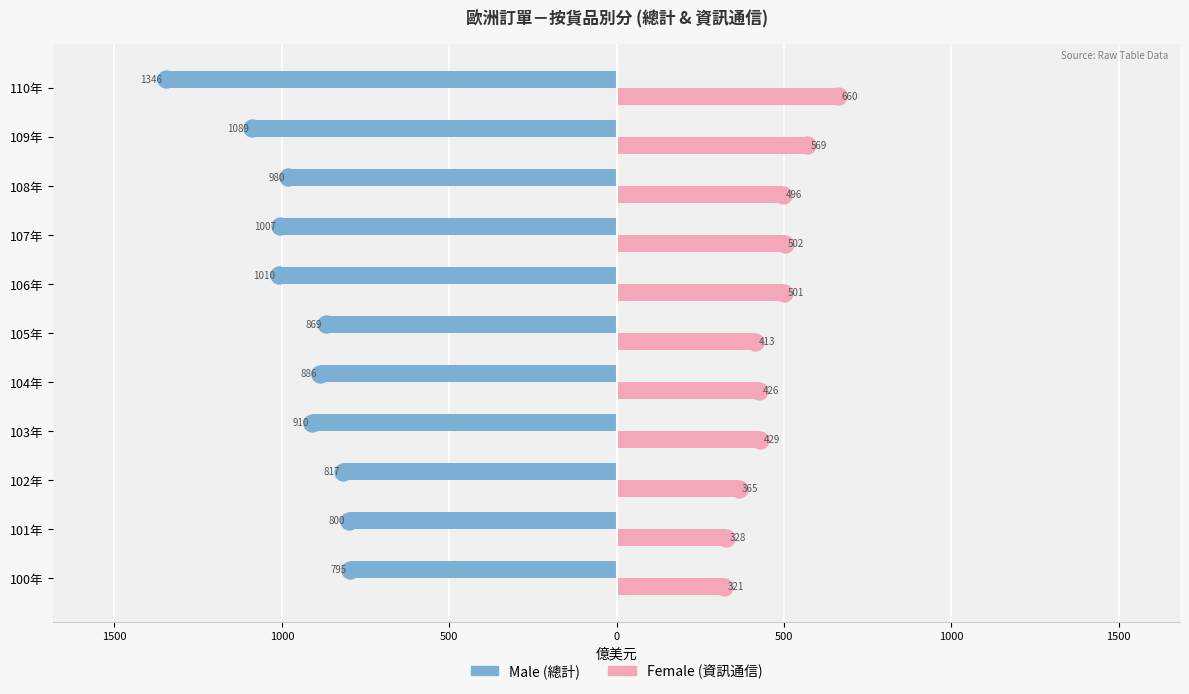

What are all the series names shown in the legend?

Male, Female